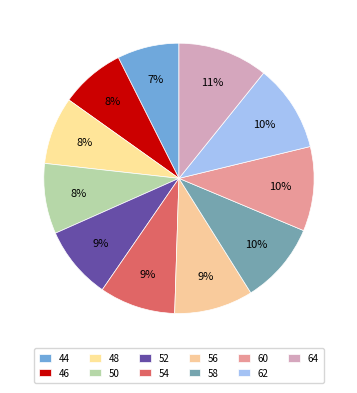

How many segments does this pie chart have?

11